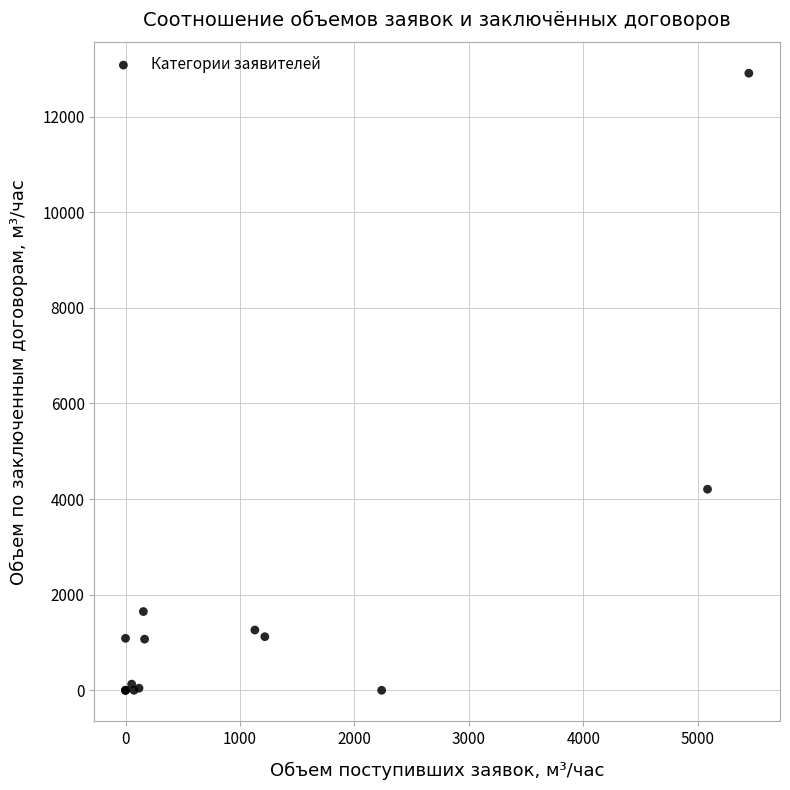

What Y value in the scatter plot is closest to 6454?

4206.5